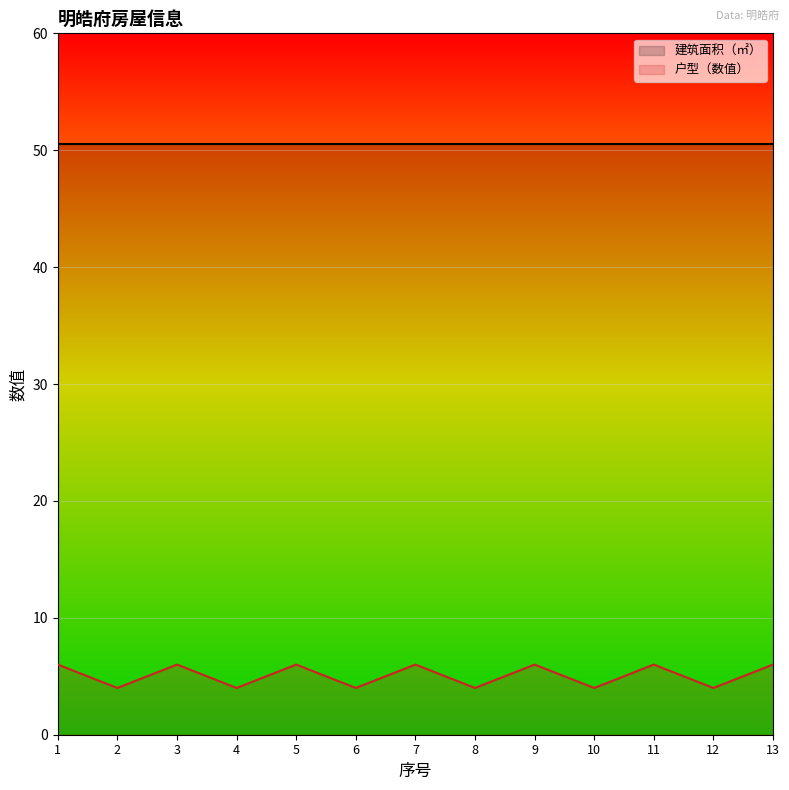

What is the greatest value displayed?

50.6